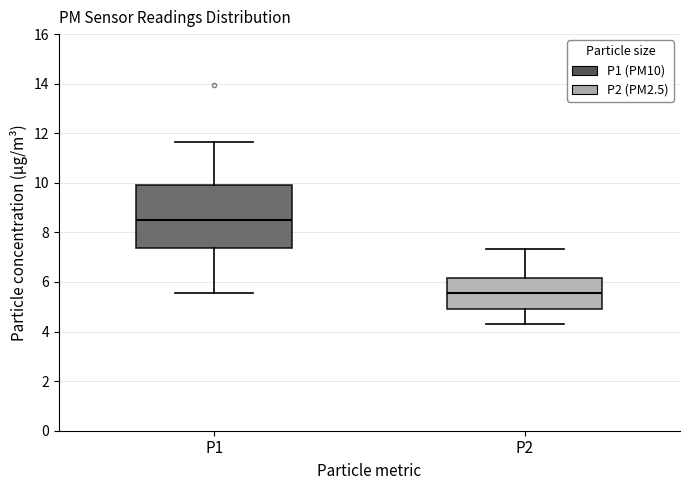

Which box has the lowest median line?

P2